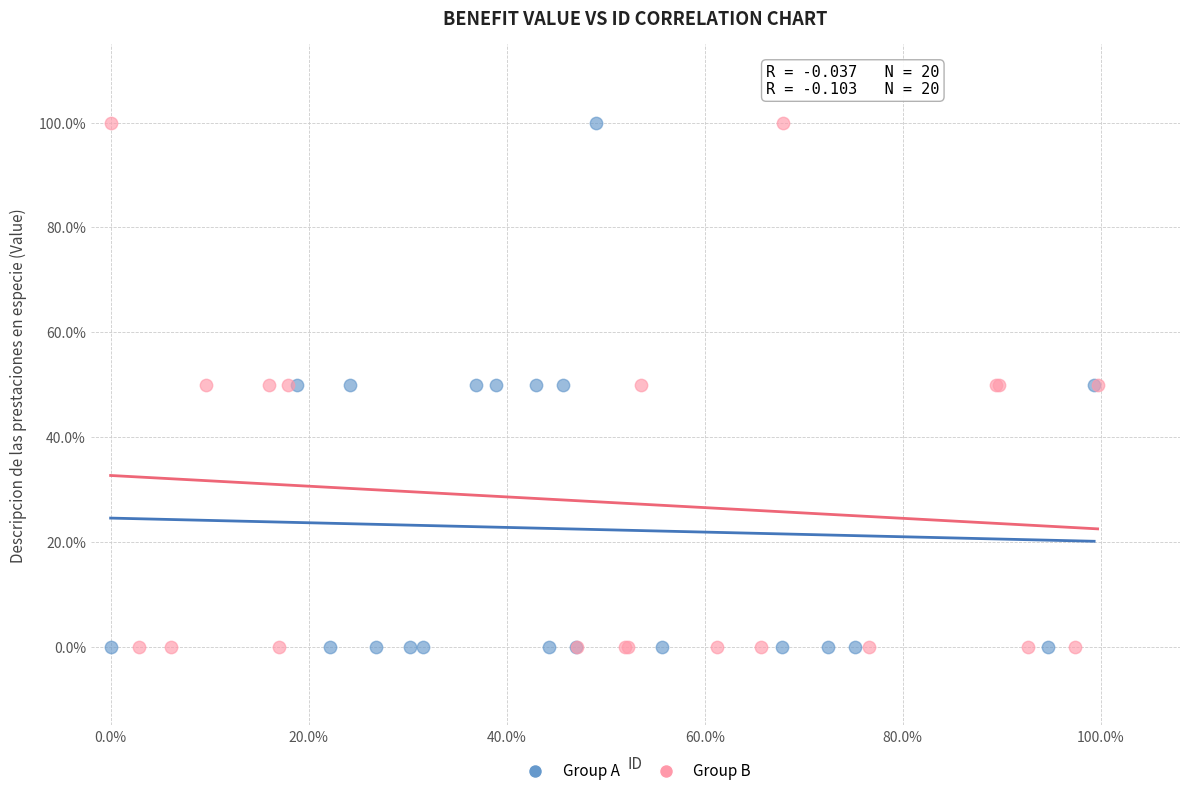

What are all the series names shown in the legend?

Group A, Group B